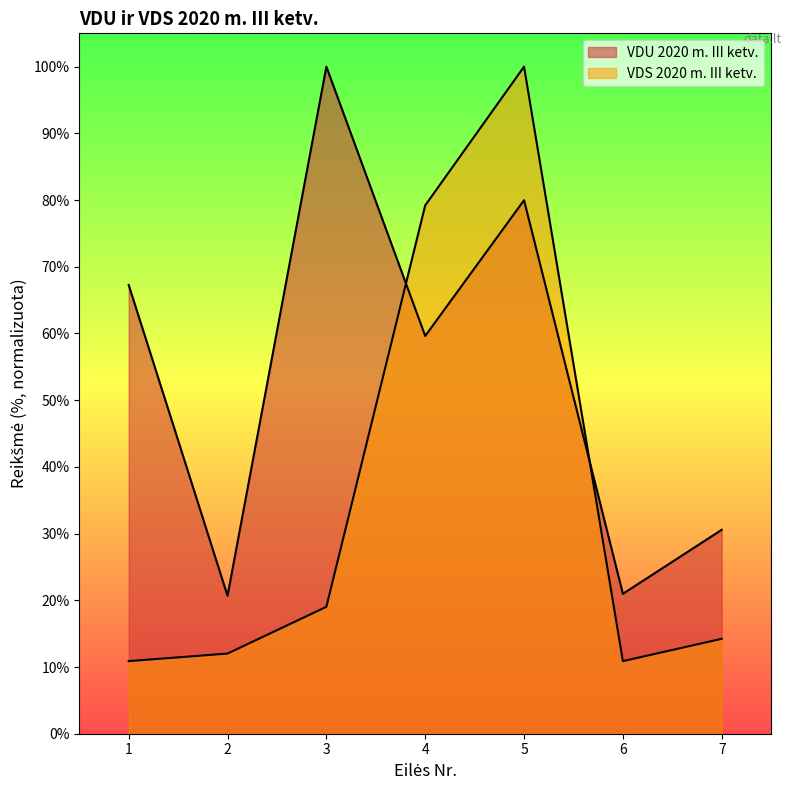

At which category does VDU 2020 m. III ketv. reach its first local valley?

2